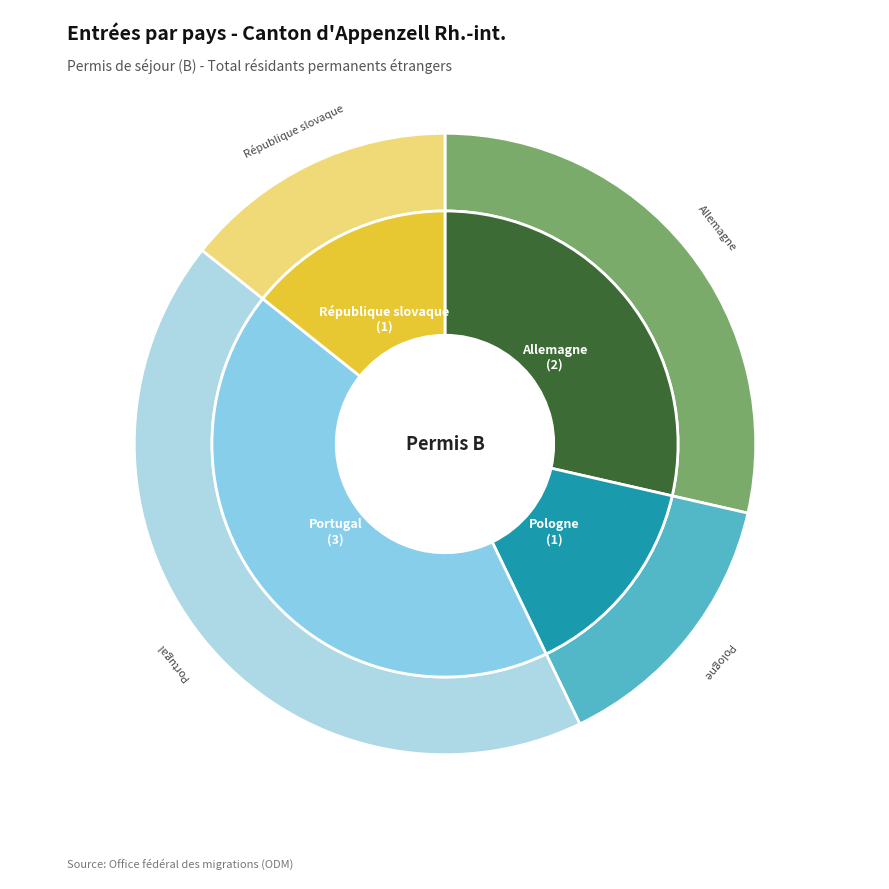

The Pologne slice represents 14% of the pie. True or false?

True